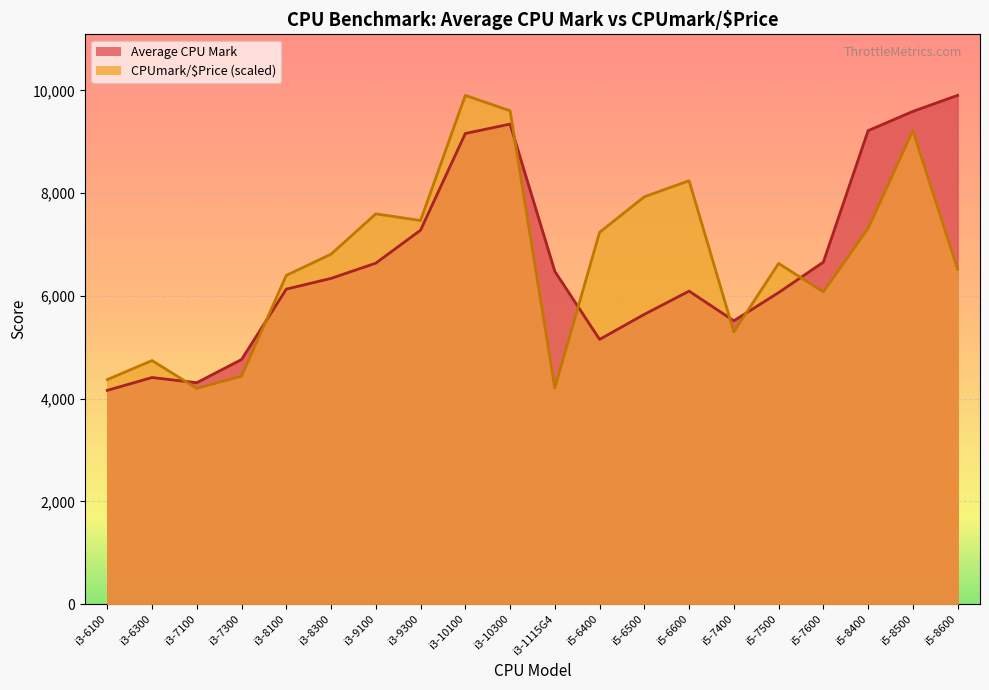

True or false: Average CPU Mark has a value of 13556.5 at i3-10300.

False